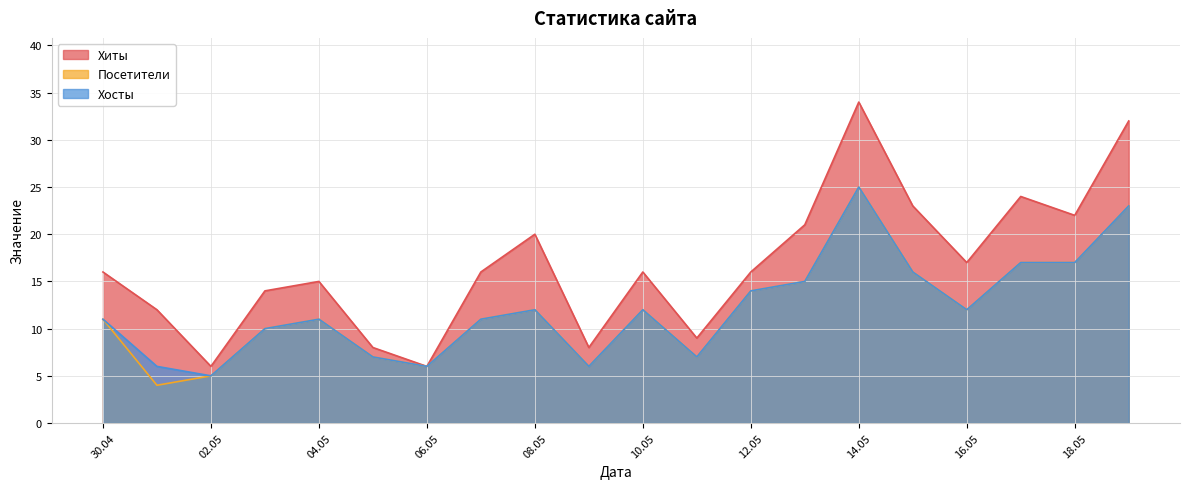

Is the value of Хиты at 2024-05-12 greater than the value of Хосты at 2024-05-07?

Yes